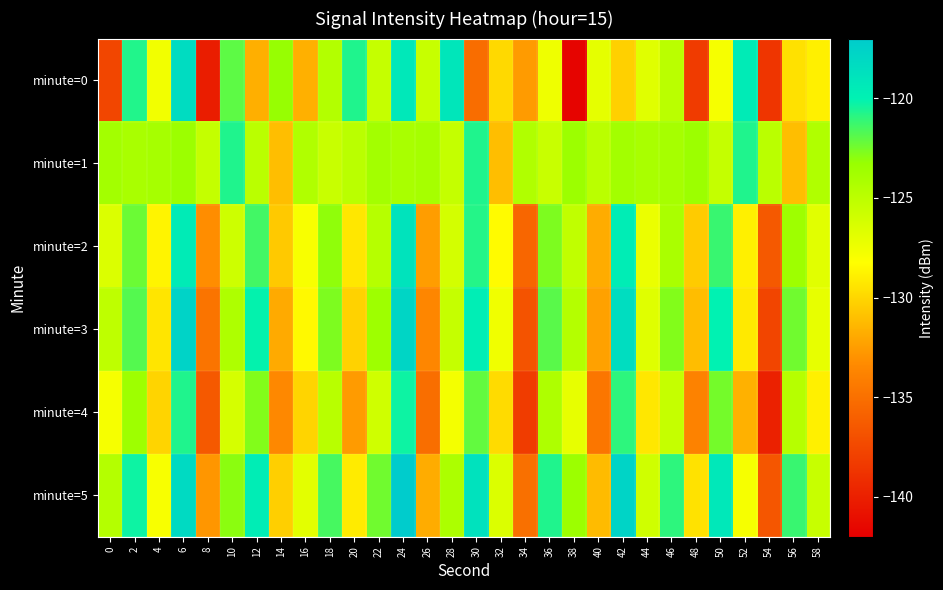

How many data points does each series have?

30